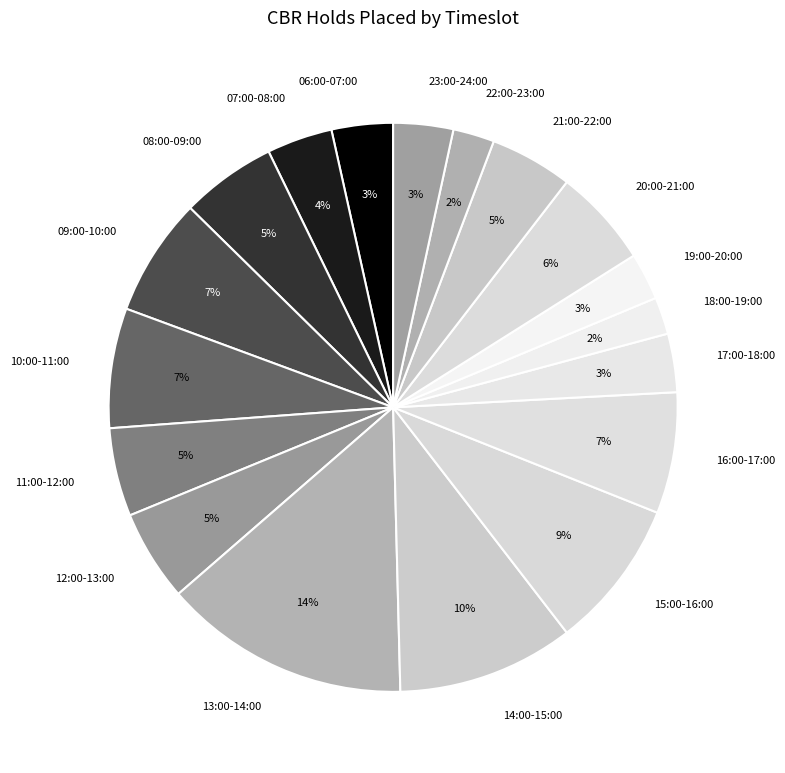

To the nearest percent, what is the combined percentage of 13:00-14:00 and 18:00-19:00?

16%